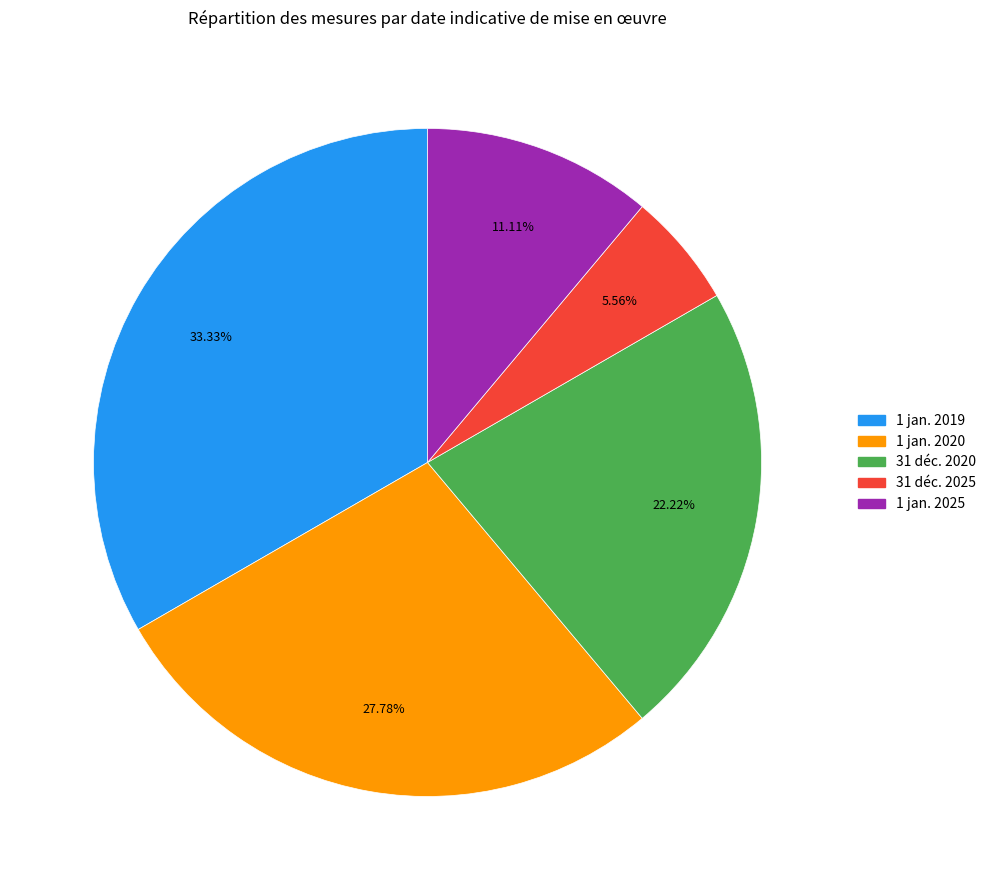

Is there a majority slice in this chart?

No